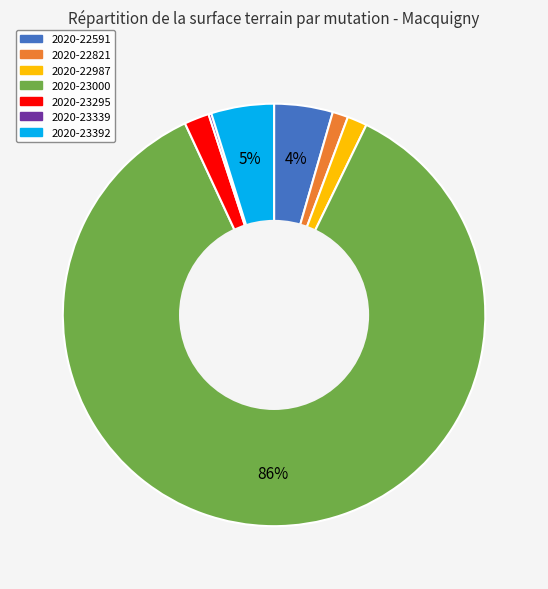

To the nearest percent, what is the average slice percentage?

14%